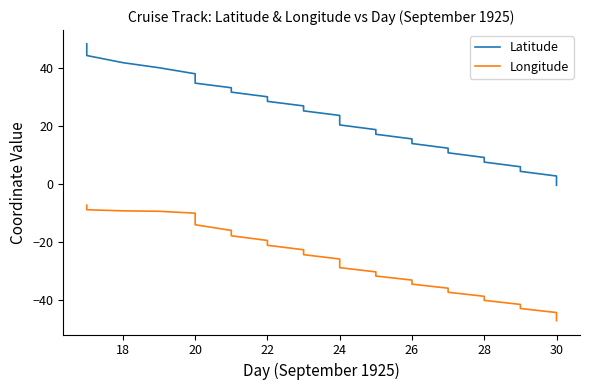

How many lines are shown in the chart?

2